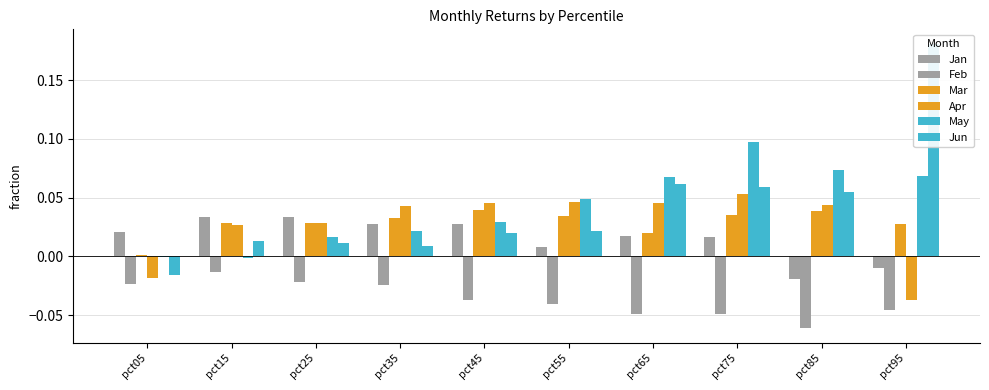

What is the smallest value displayed?

-0.1